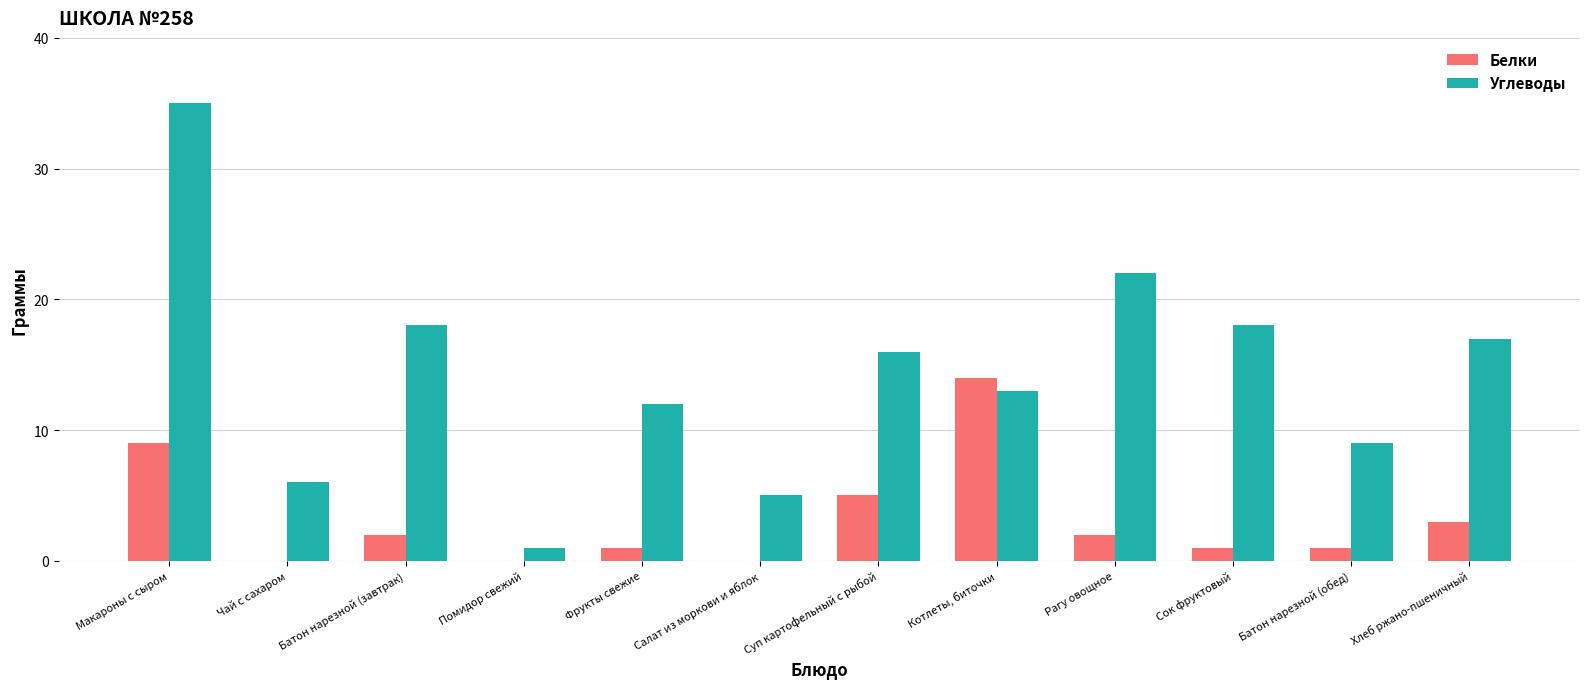

How many groups of bars are there?

12